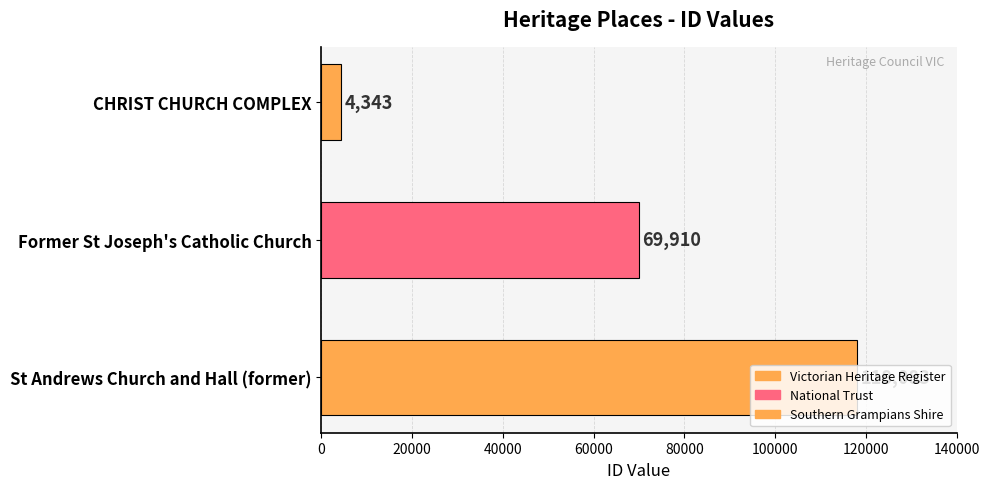

What is the change in value from Former St Joseph's Catholic Church to St Andrews Church and Hall (former)?

+48173